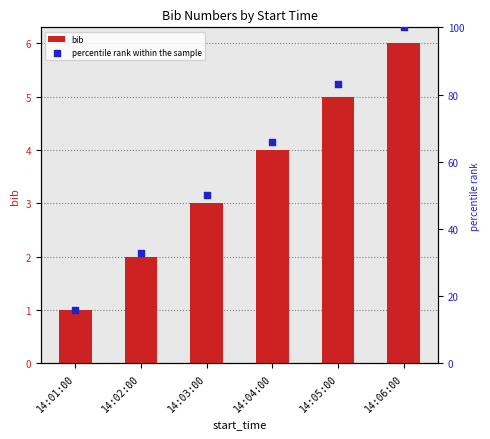

Is the value of percentile rank within the sample at 14:01:00 greater than the value of bib at 14:03:00?

Yes